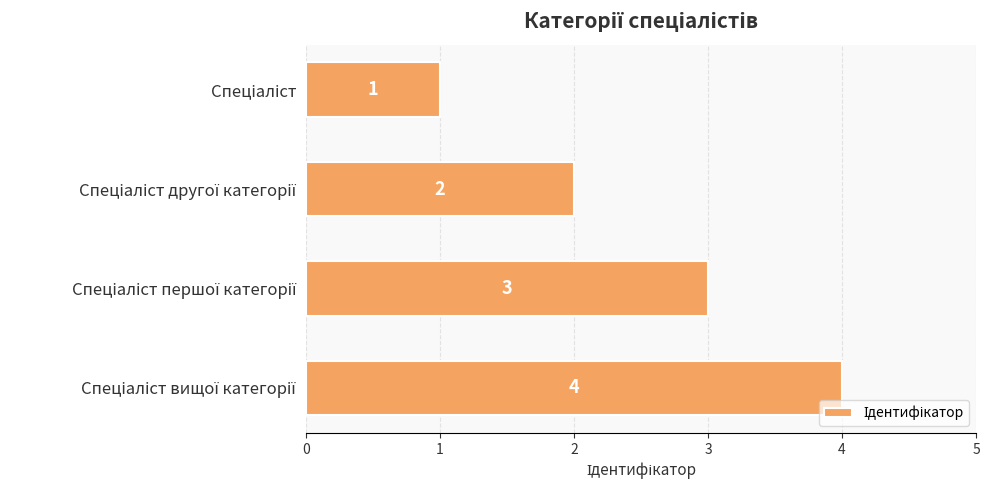

What is the greatest value displayed?

4